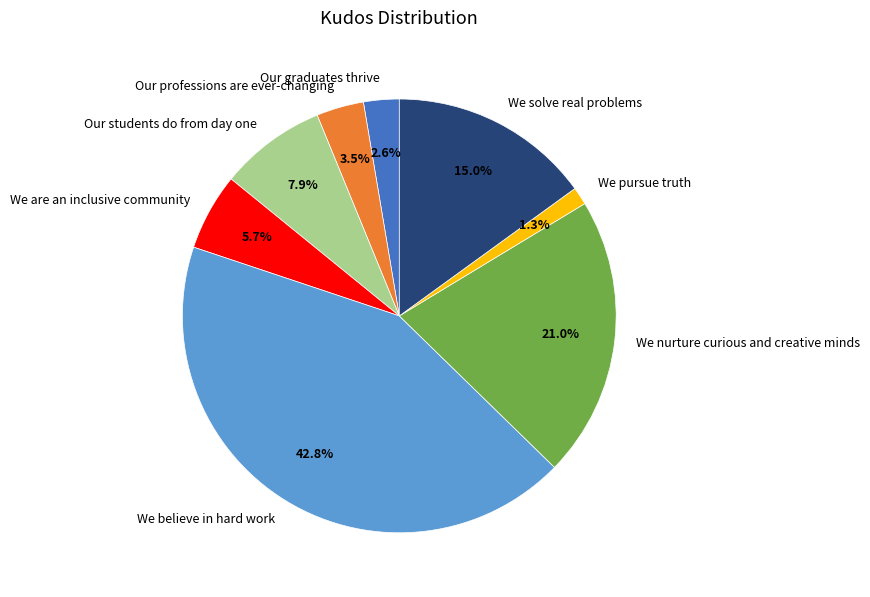

Combined, do We believe in hard work and Our students do from day one account for over 50%?

Yes